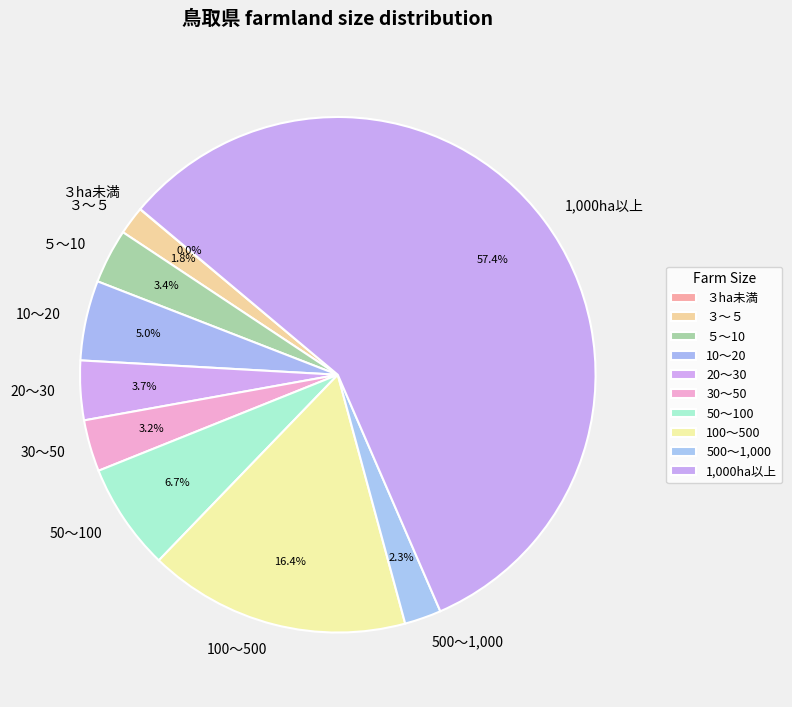

Which slice represents more than half of the pie?

1,000ha以上